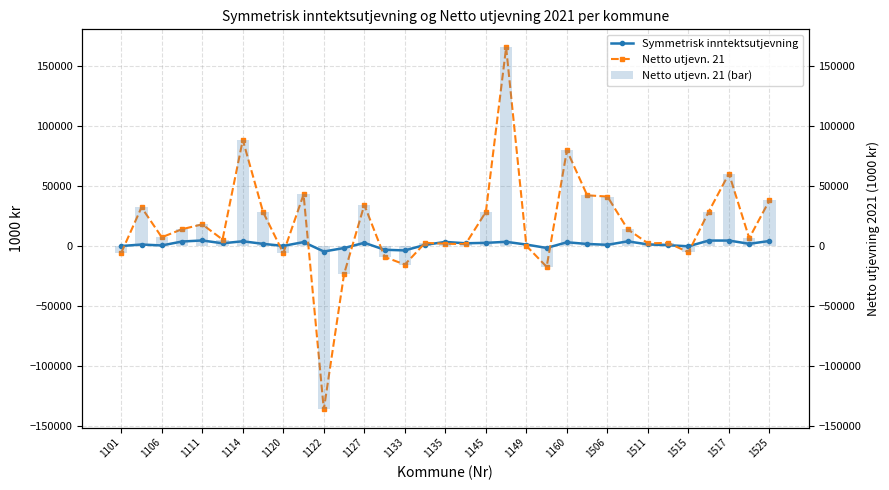

True or false: Netto utjevn. 21 (bar) has a value of 14012.9 at 25.

True